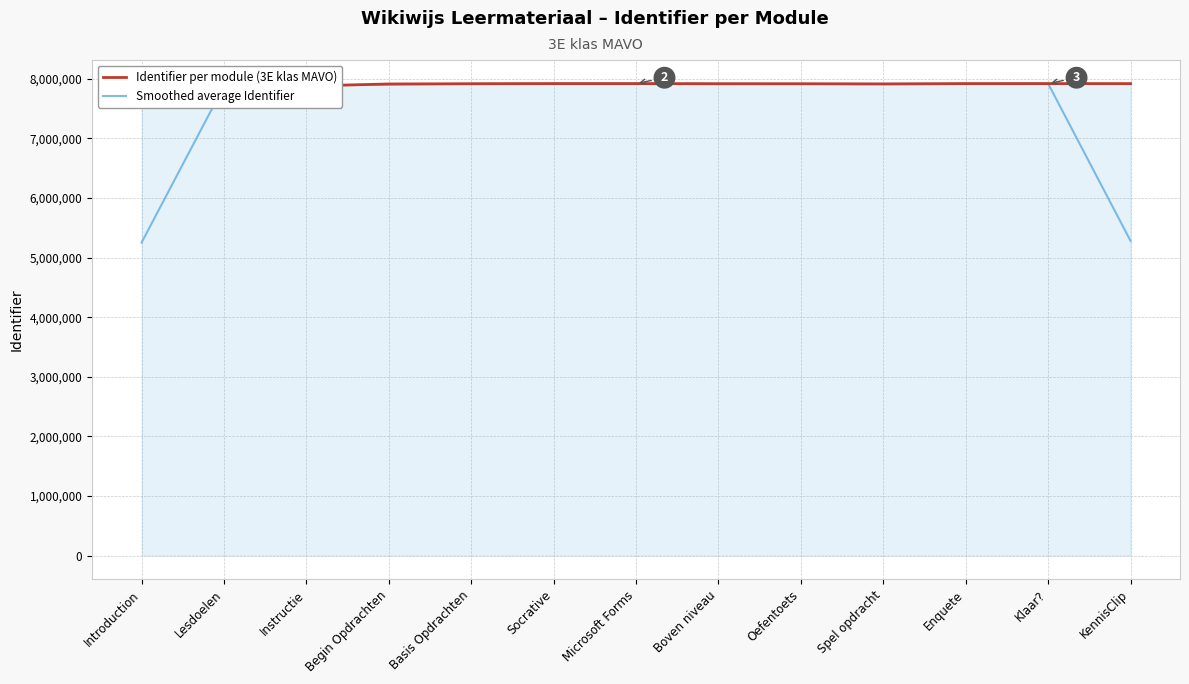

At which label does Smoothed average Identifier reach its peak?

Klaar?